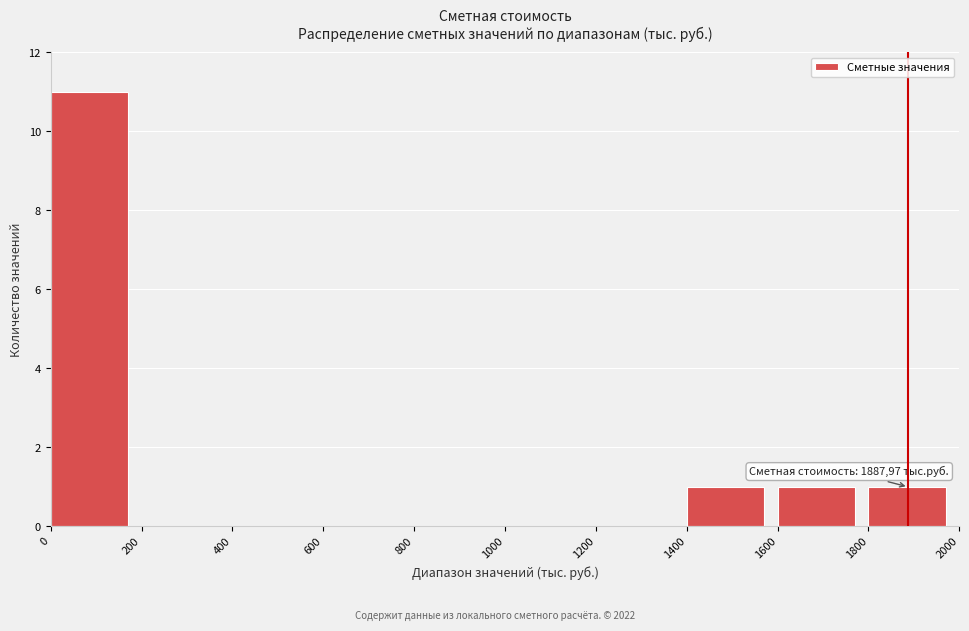

Which range on the x-axis has the tallest bar?

0 to 200